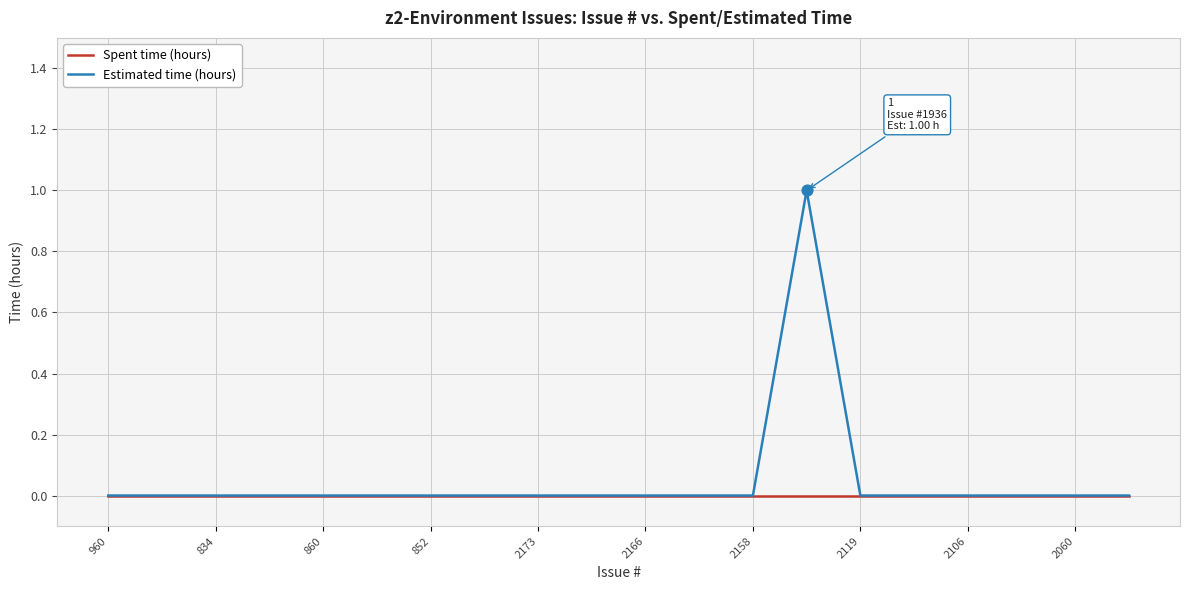

Which series has the widest spread of values?

Estimated time (hours)